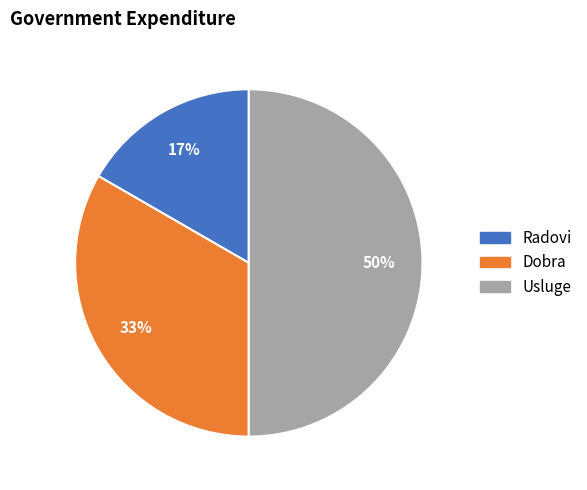

Does Dobra account for over 50% of the chart?

No